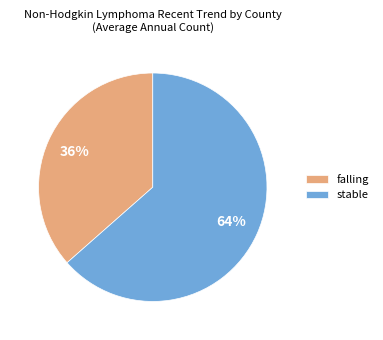

Is there any slice that represents more than half of the pie?

Yes